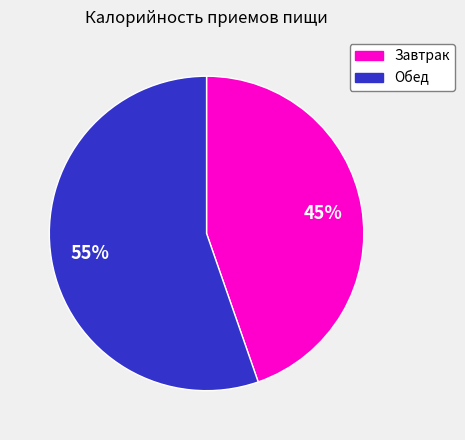

Count the number of slices in the pie.

2